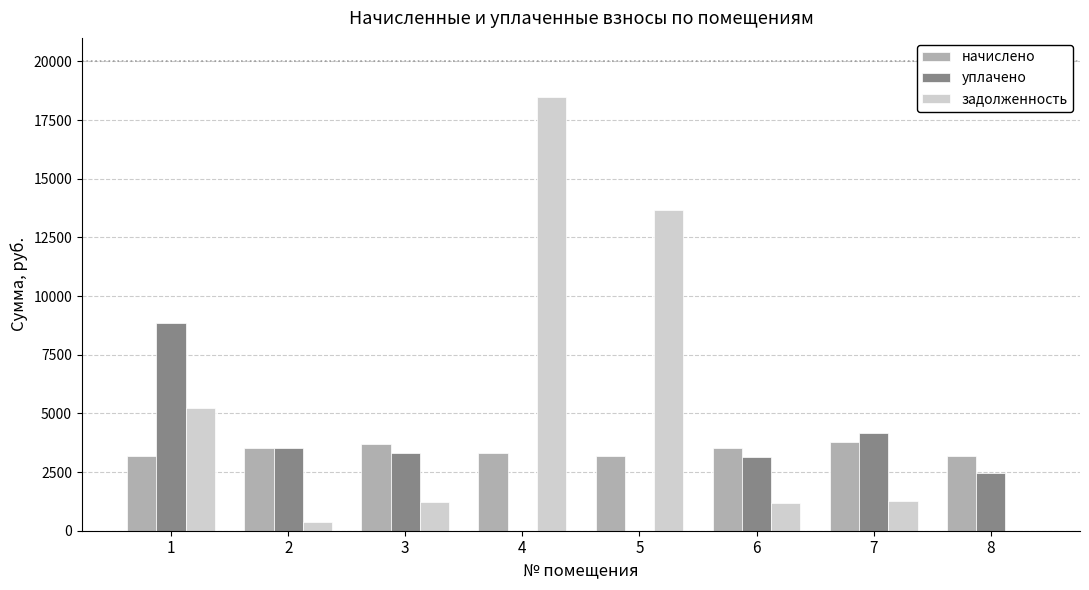

Which series changed the most between 2 and 5?

задолженность